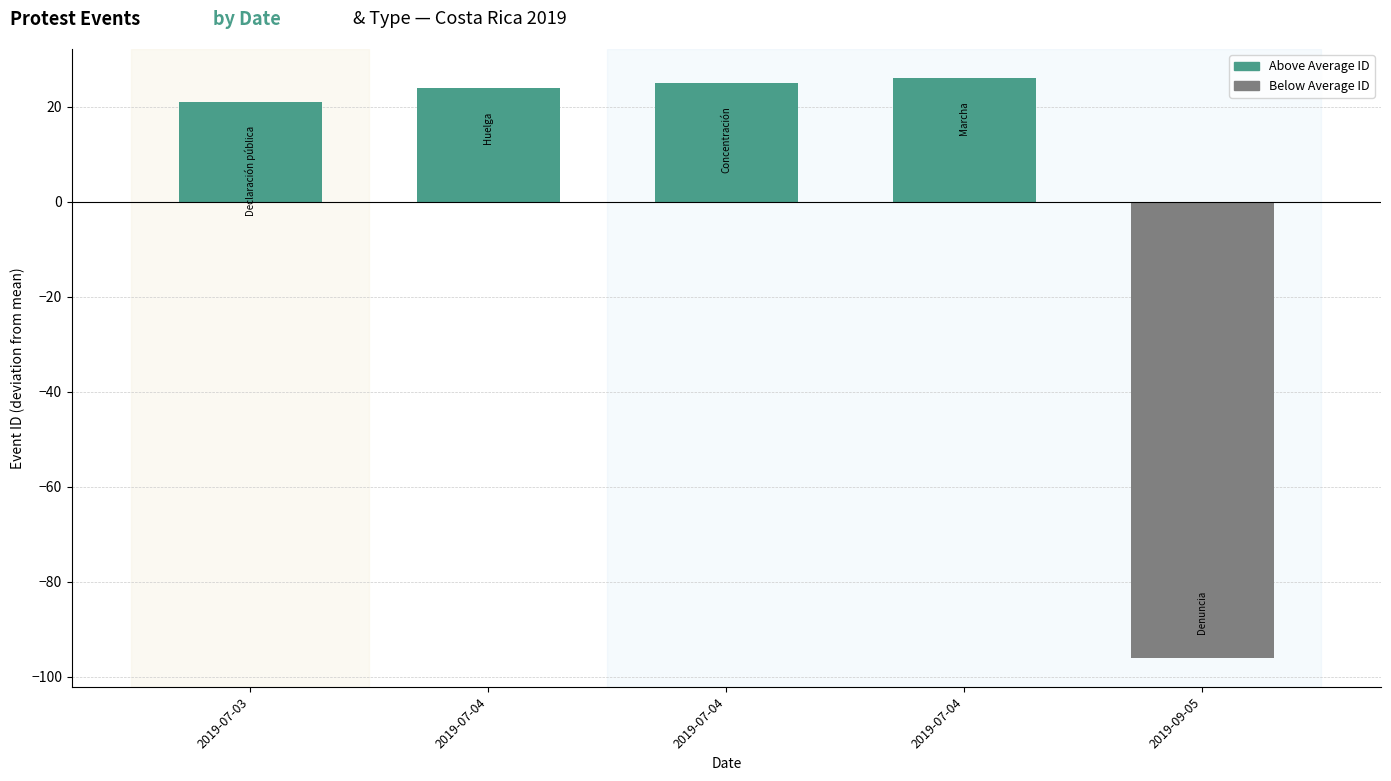

Rank the categories by value from lowest to highest.

2019-09-05, 2019-07-03, 2019-07-04, 2019-07-04, 2019-07-04